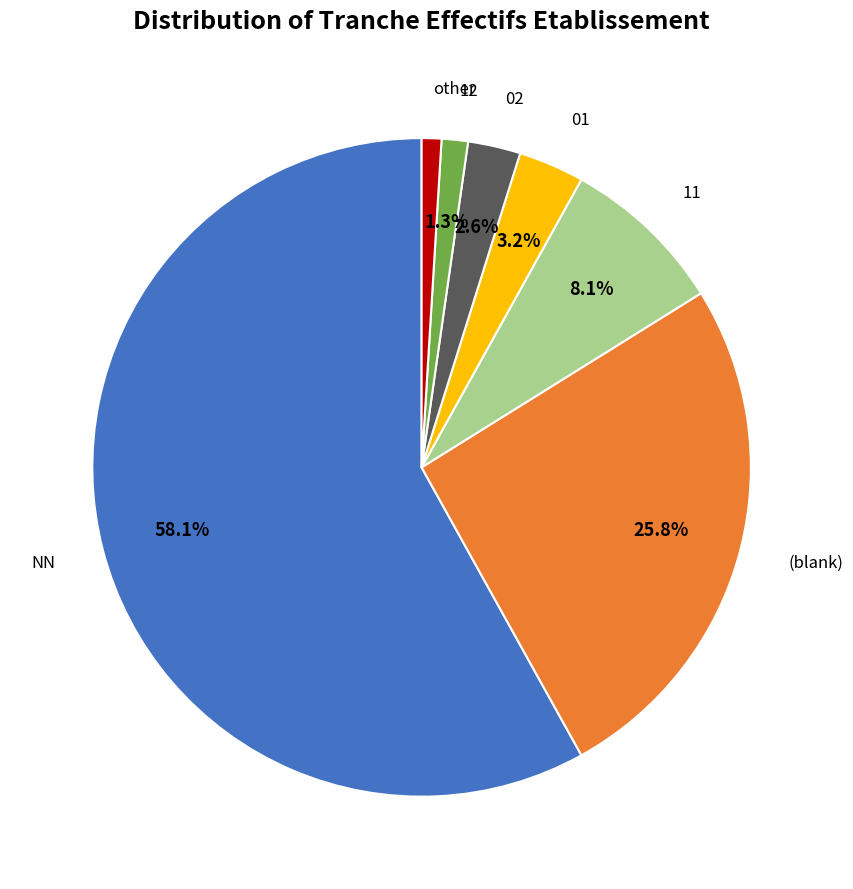

How many slices are in this pie chart?

7